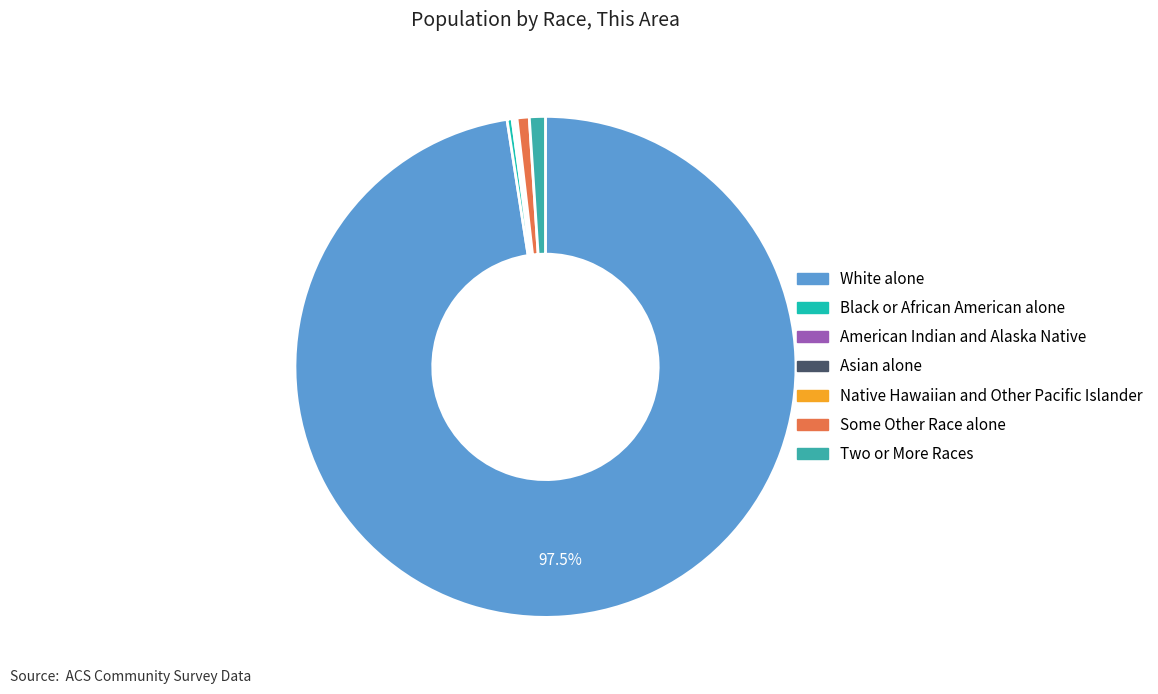

Which category accounts for the majority?

White alone